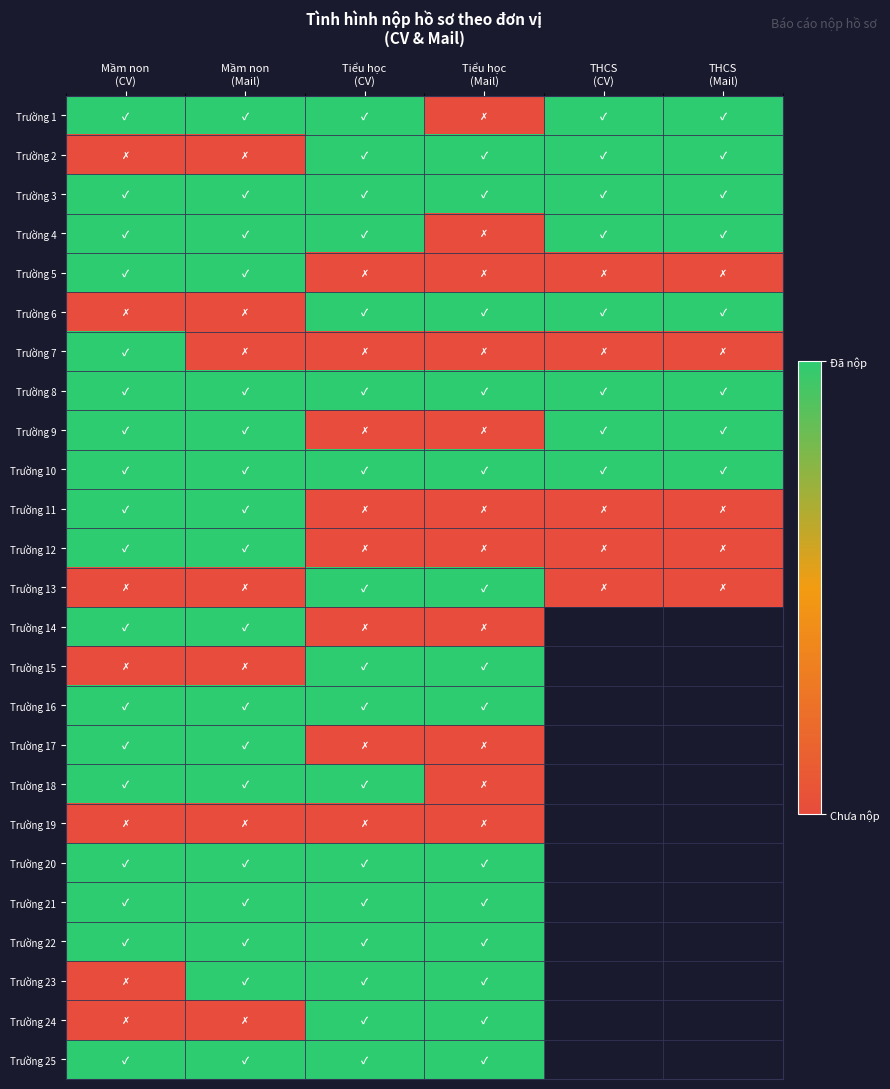

Where is Trường 8 nearest to the value 1?

Mầm non (CV)